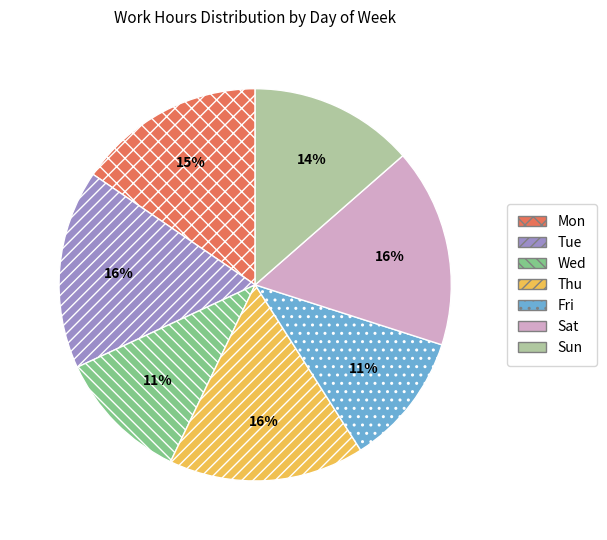

Do Sat and Fri together represent more than half of the pie?

No